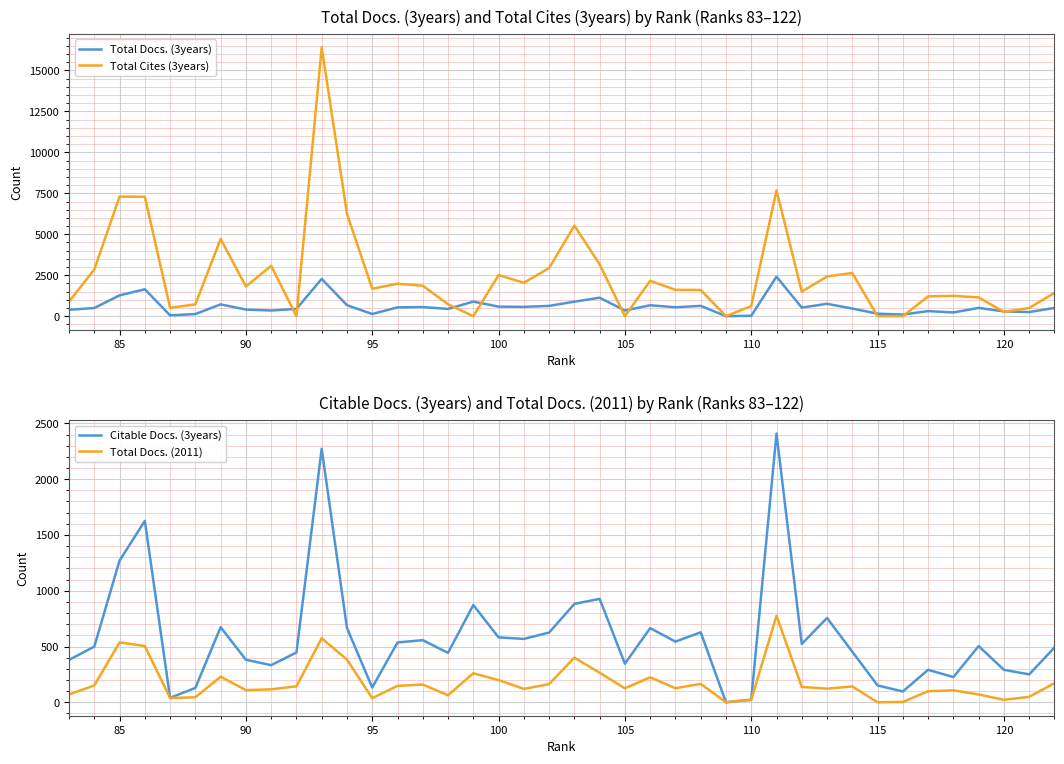

What is the difference between the maximum and second lowest values in the Total Docs. (2011) series?

776